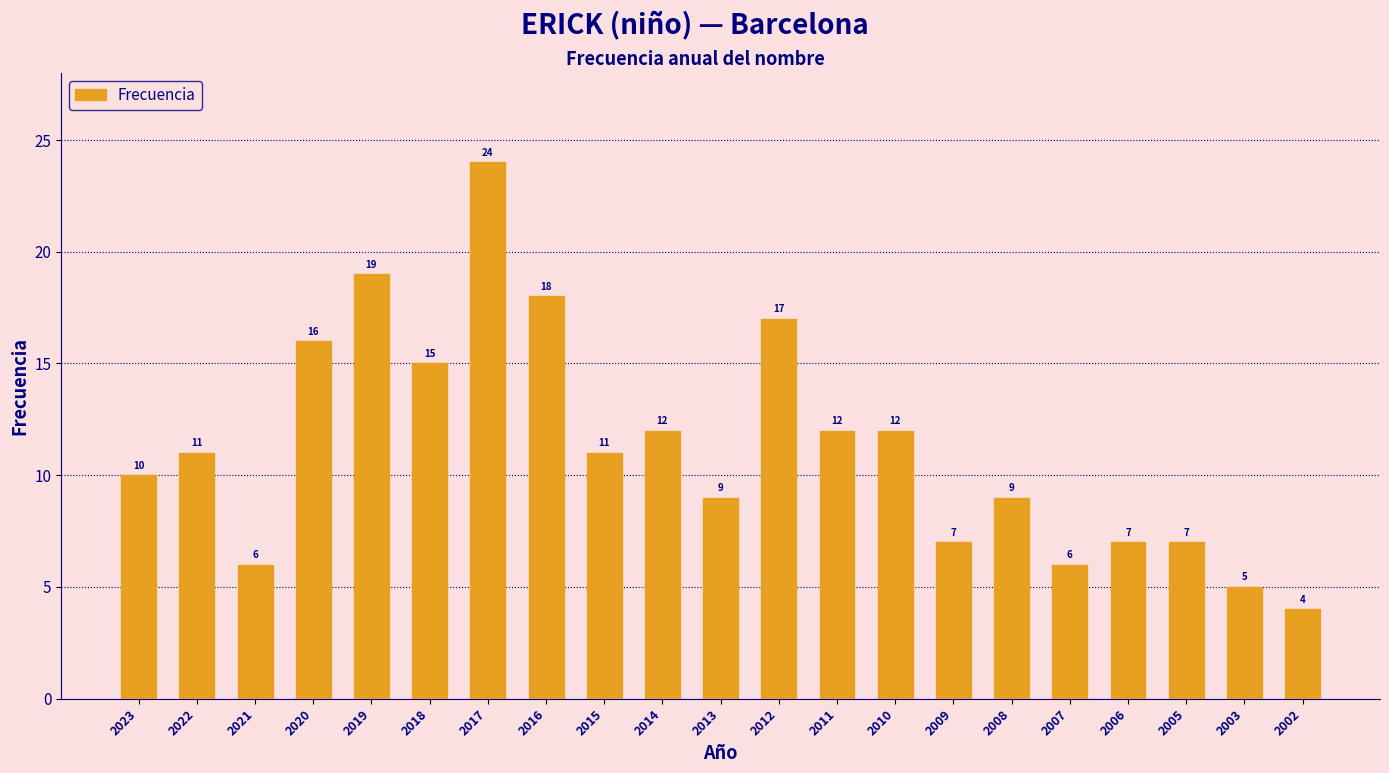

How many categories are shown in the chart?

21